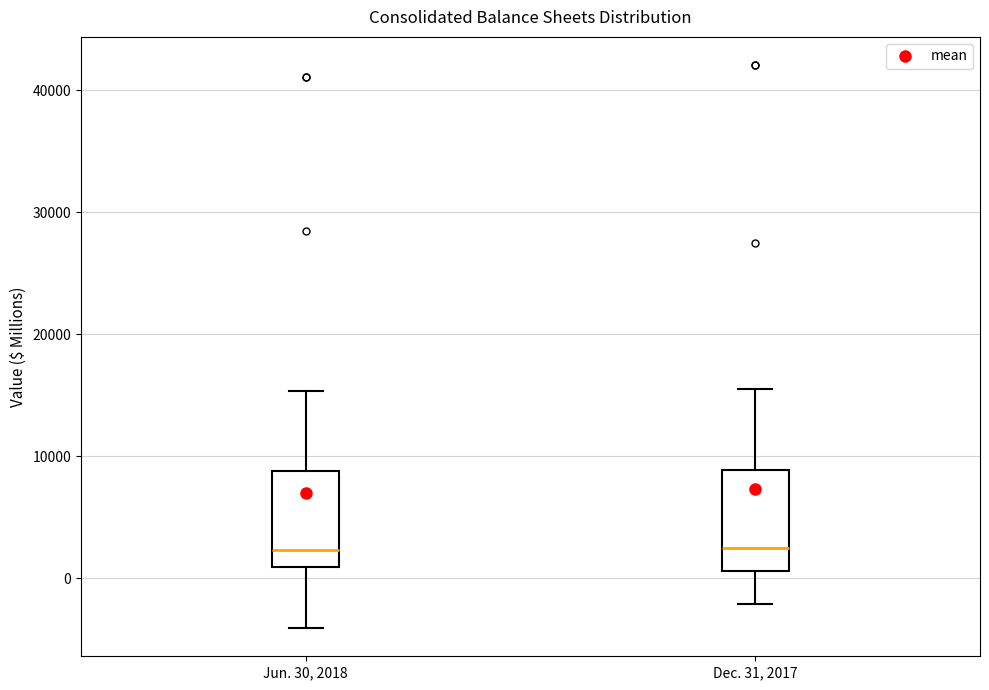

Reading left to right, read every box against the y-axis: the position of its median line, the range the box covers, and the ends of its whiskers. The values are not printed on the chart, so give them approximately, as read against the axis.

Jun. 30, 2018: median 2000, box 1000 to 9000, whiskers -4000 to 15000
Dec. 31, 2017: median 3000, box 1000 to 9000, whiskers -2000 to 16000